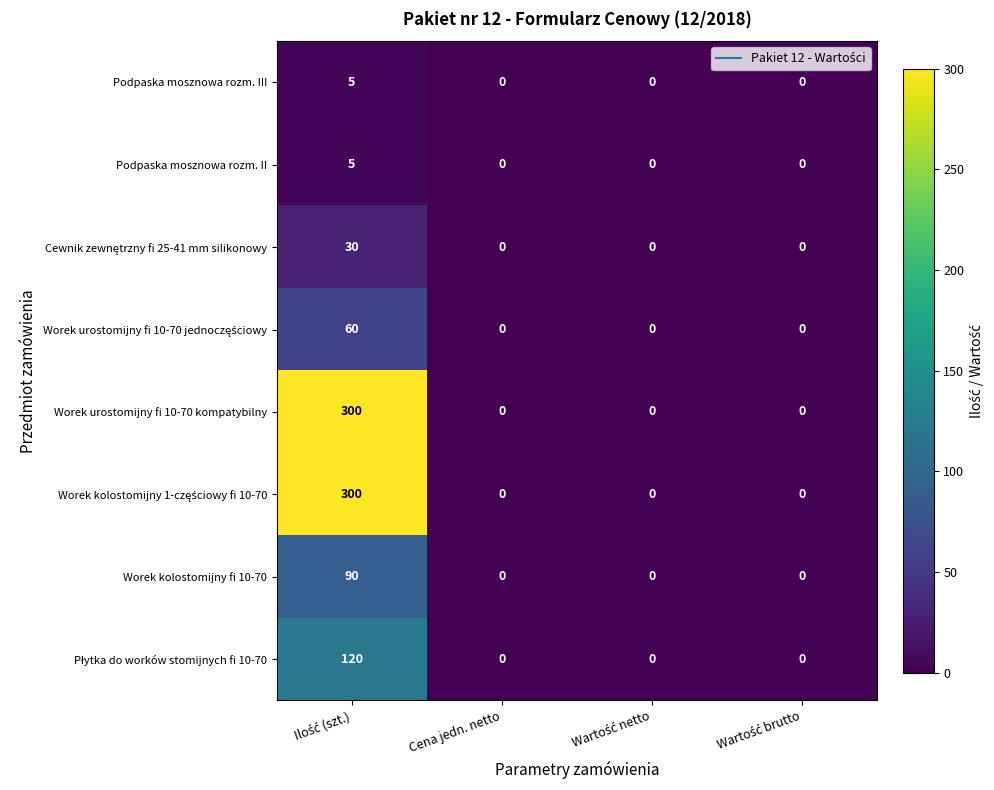

What is the maximum value shown in the chart?

300